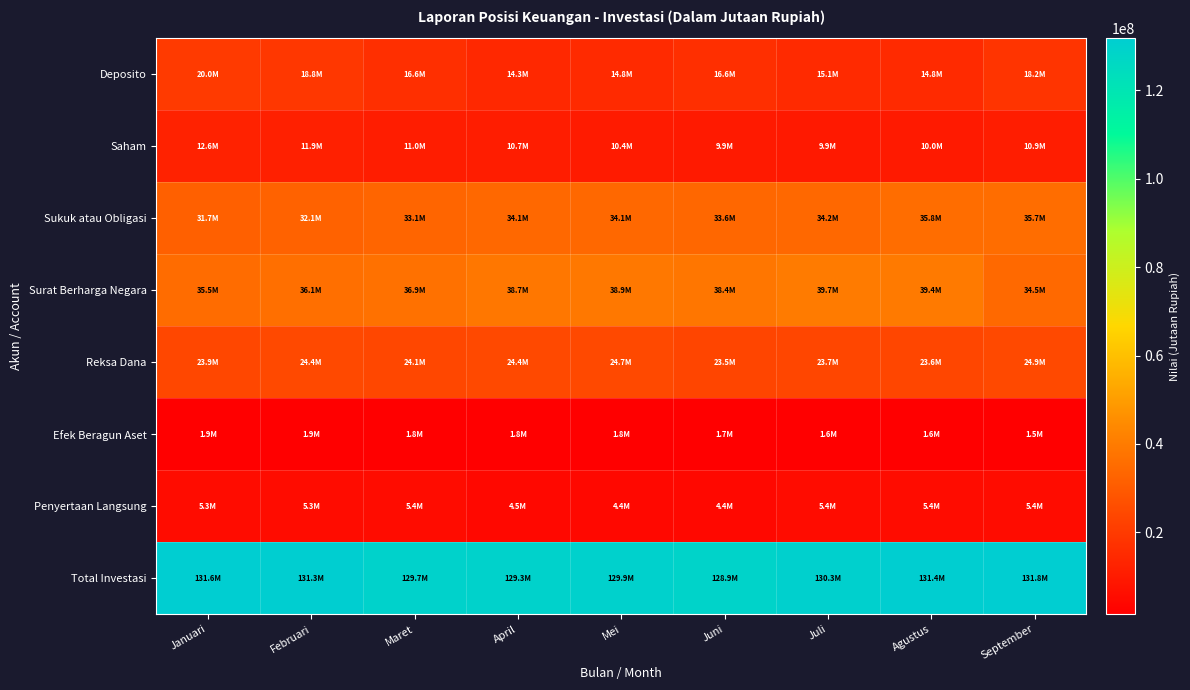

Between Mei and September, which is larger?

September